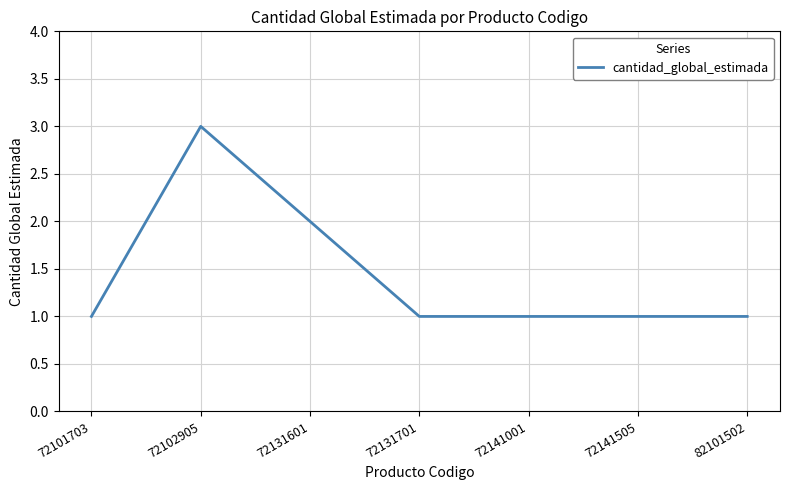

What is the maximum value shown in the chart?

3